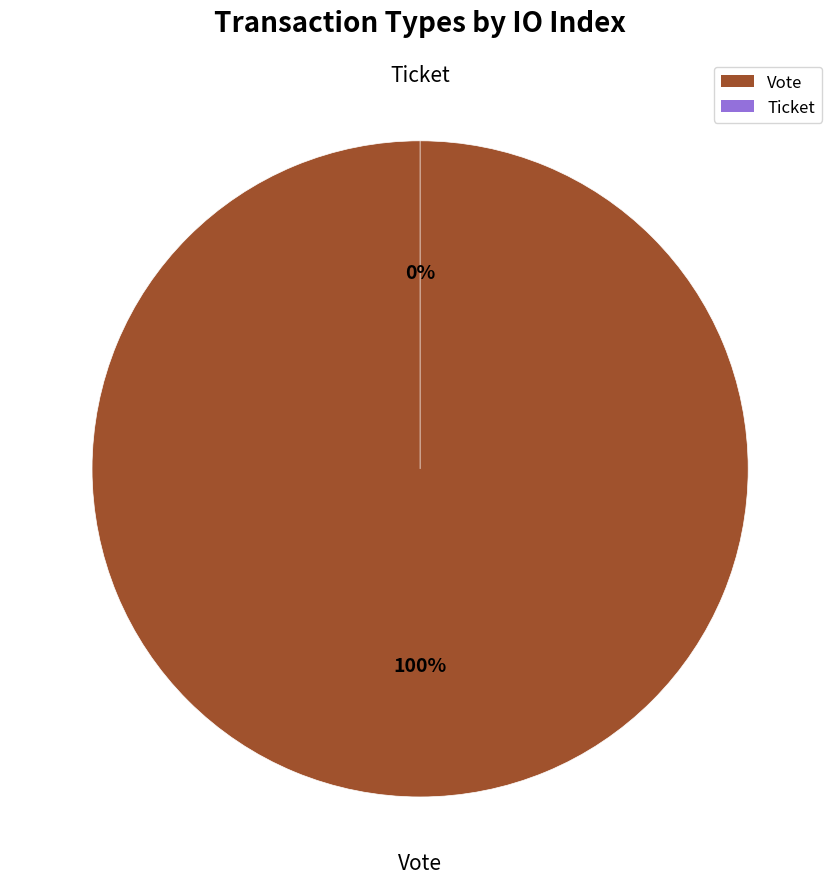

Which category has the smallest portion of the pie?

Ticket